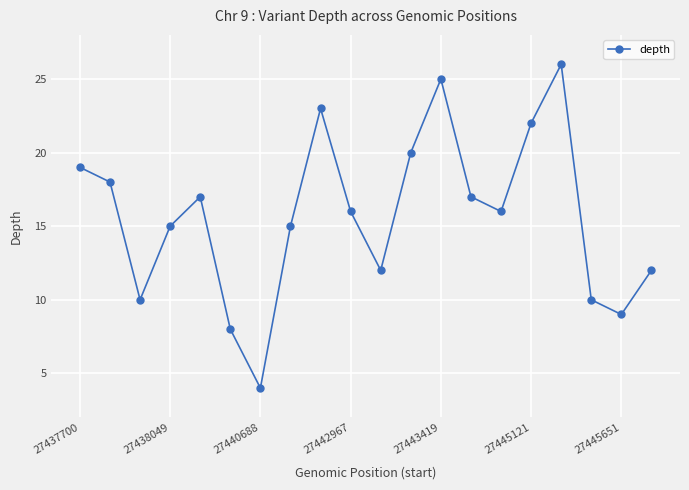

Count the number of data series in this chart.

1